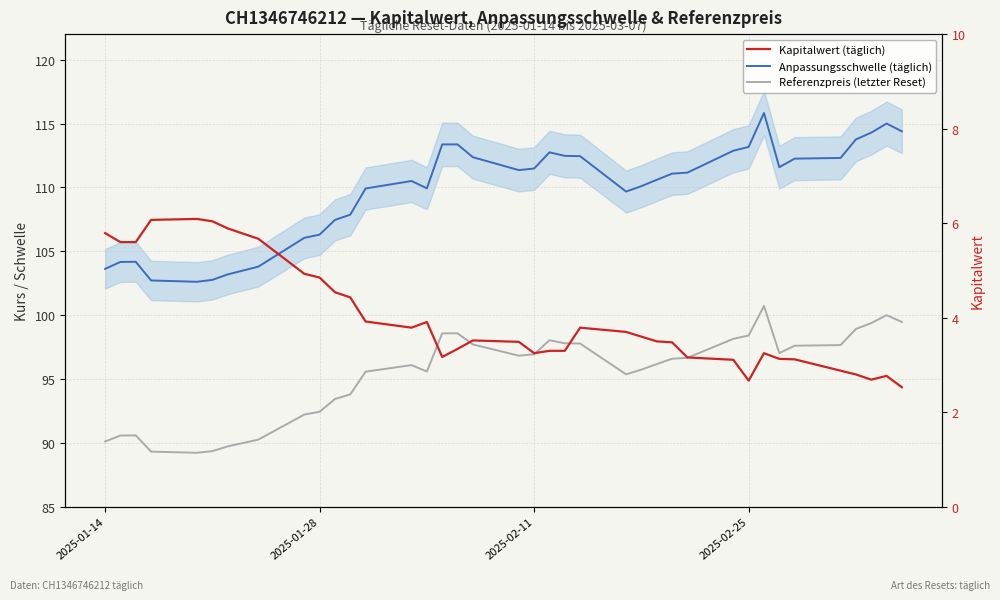

How many interior local valleys does the Referenzpreis (letzter Reset) series have?

5